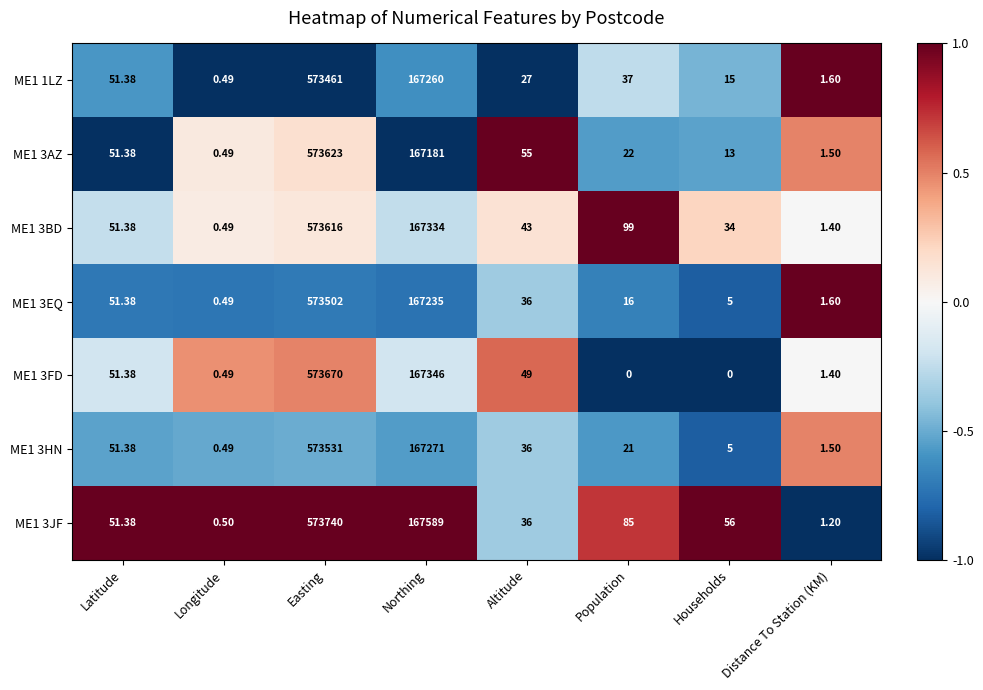

What is the spread (max minus min) of values at Altitude?

28.0